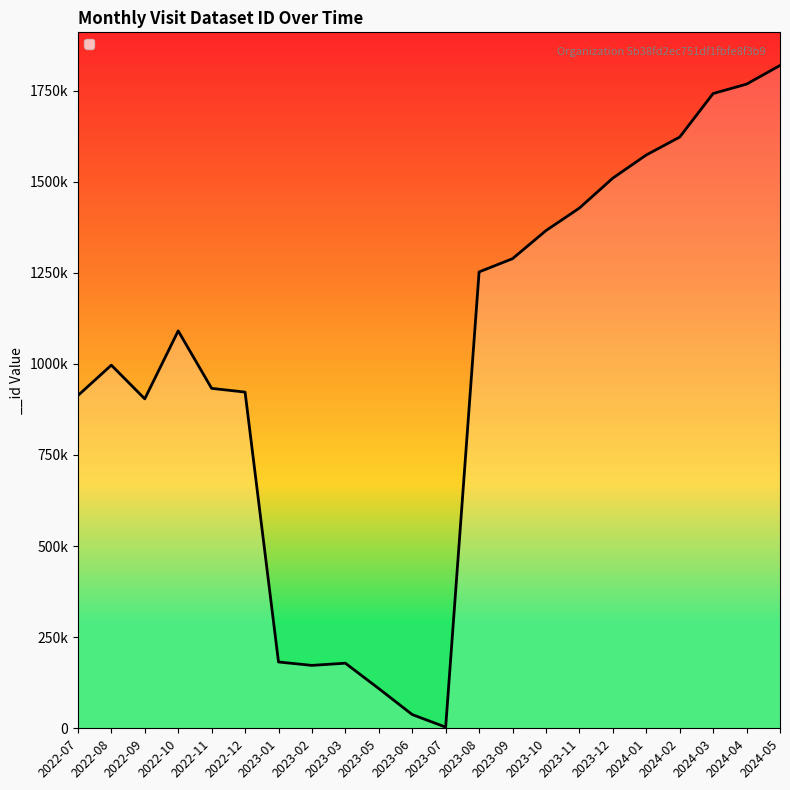

How many interior local valleys (lower than both neighbors) does the data have?

3